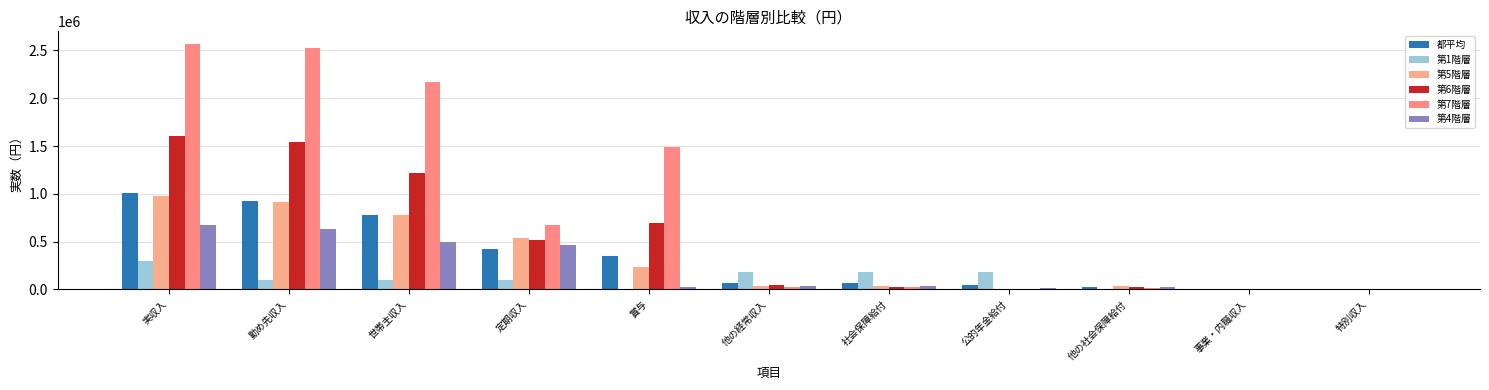

Rank the series by their maximum value, from lowest to highest.

第1階層, 第4階層, 第5階層, 都平均, 第6階層, 第7階層